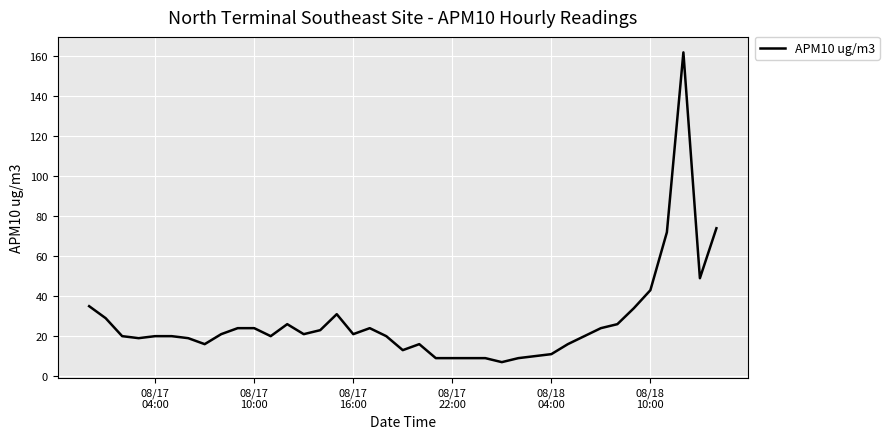

What is the smallest value displayed?

7